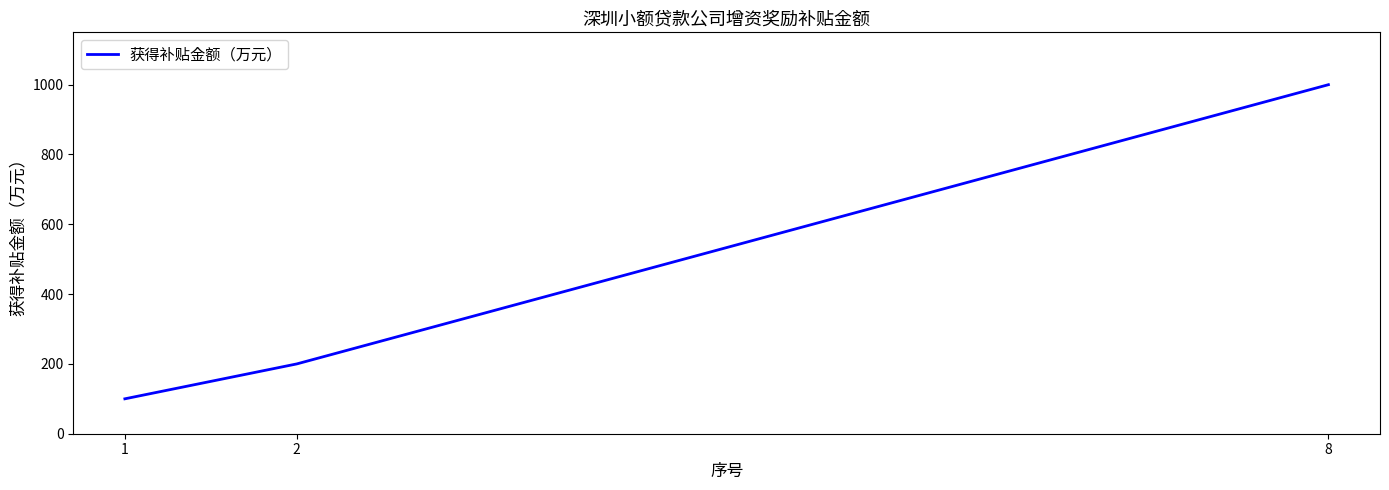

How many lines are shown in the chart?

1